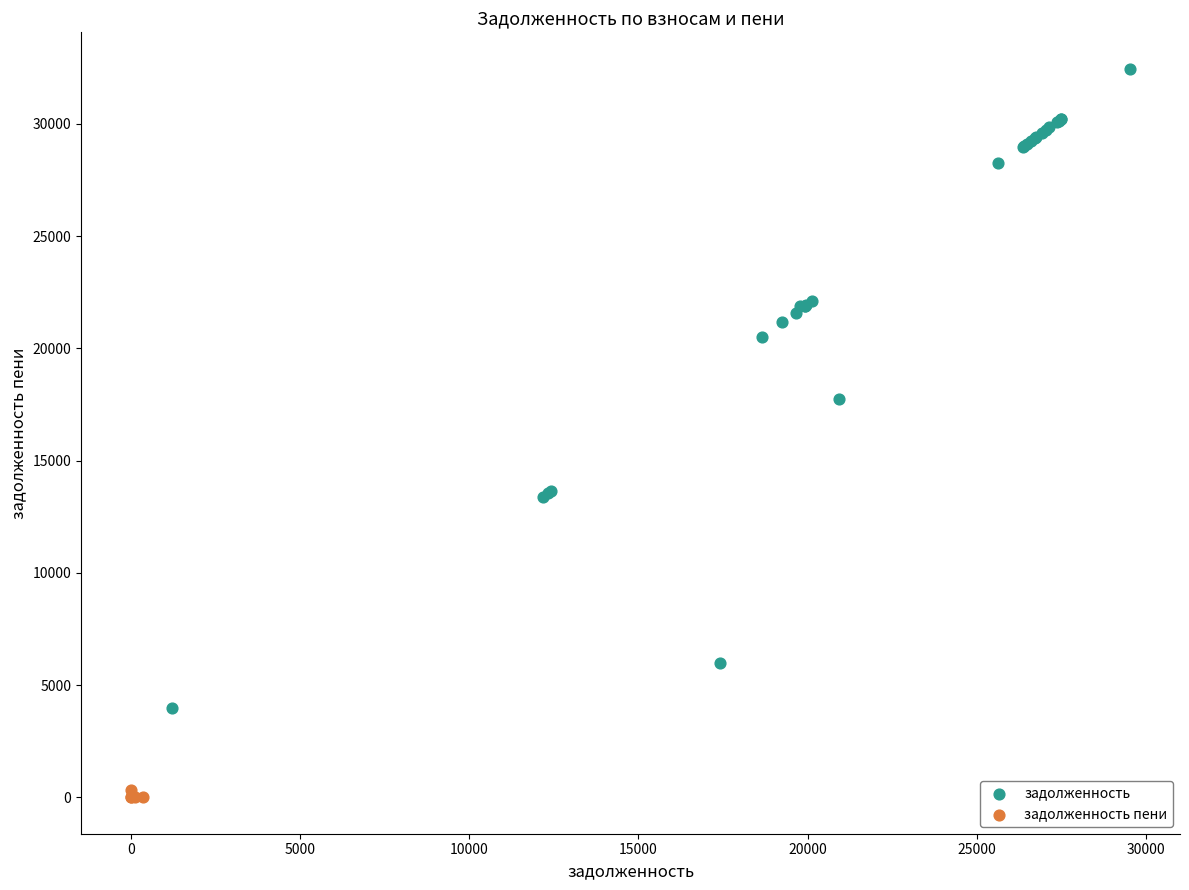

Which series contains the highest Y value?

задолженность